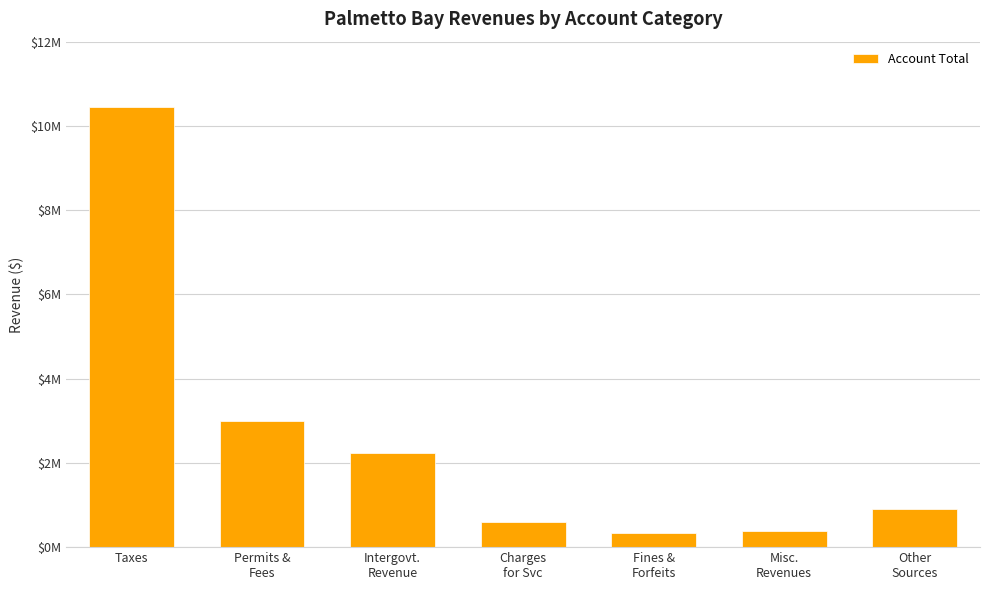

Are the bars horizontal?

No